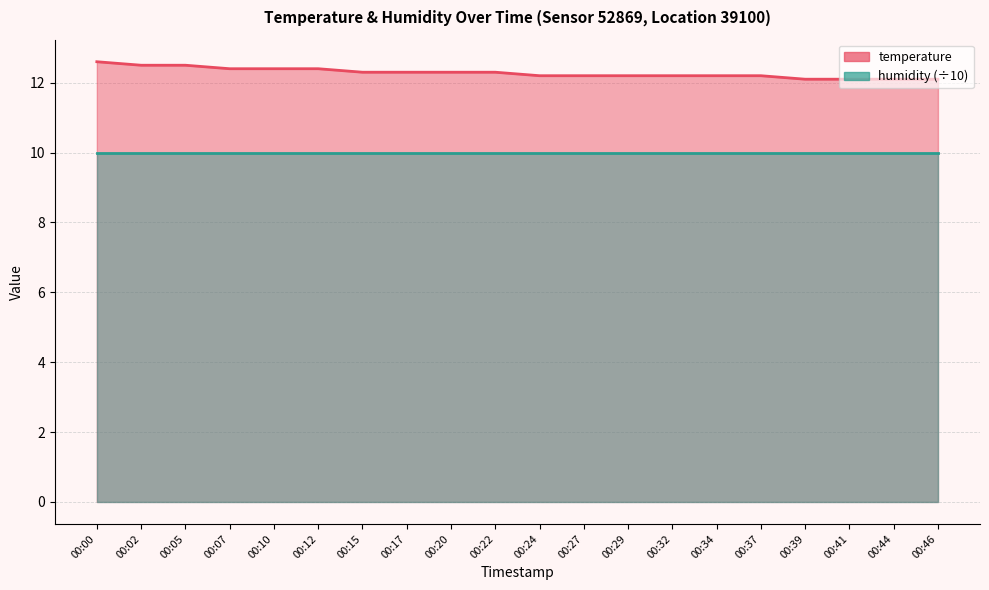

The value at 00:32 is 4.6. True or false?

False